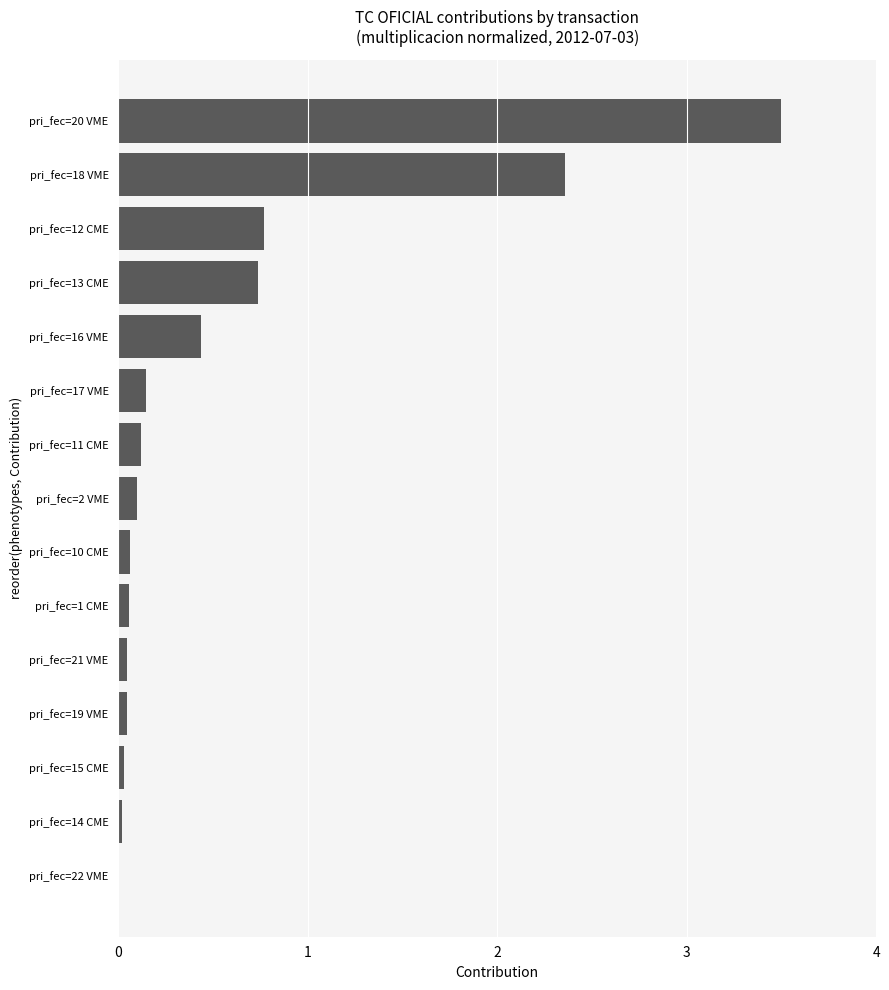

The value at pri_fec=11 CME is 0.1. True or false?

True